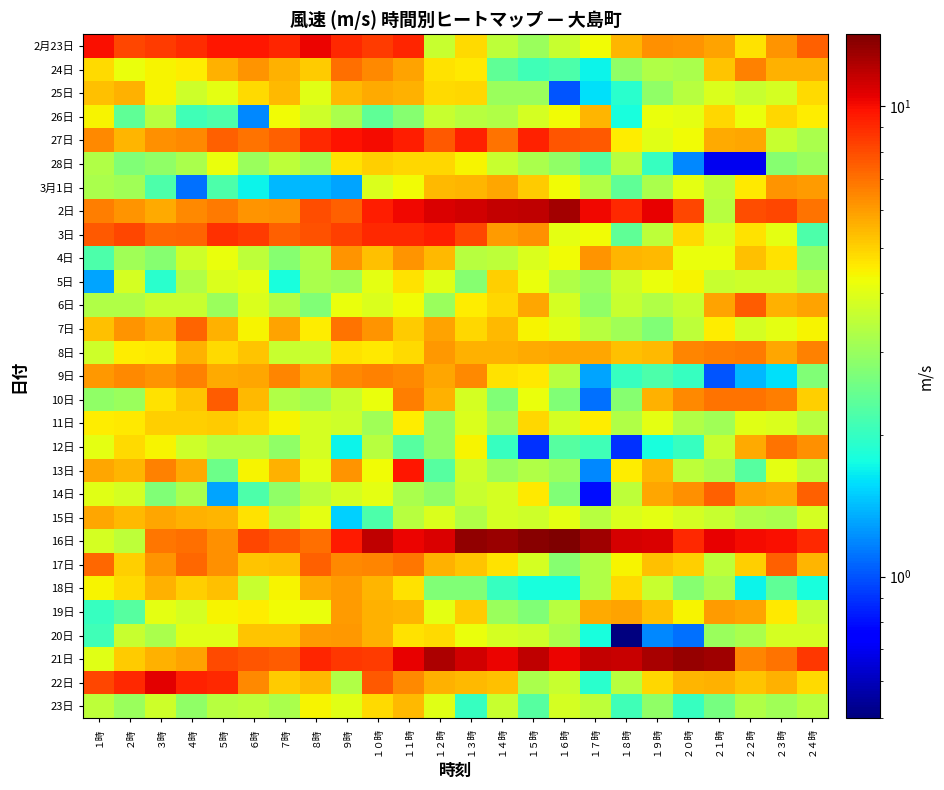

At which category does the chart reach its minimum across all series?

１８時